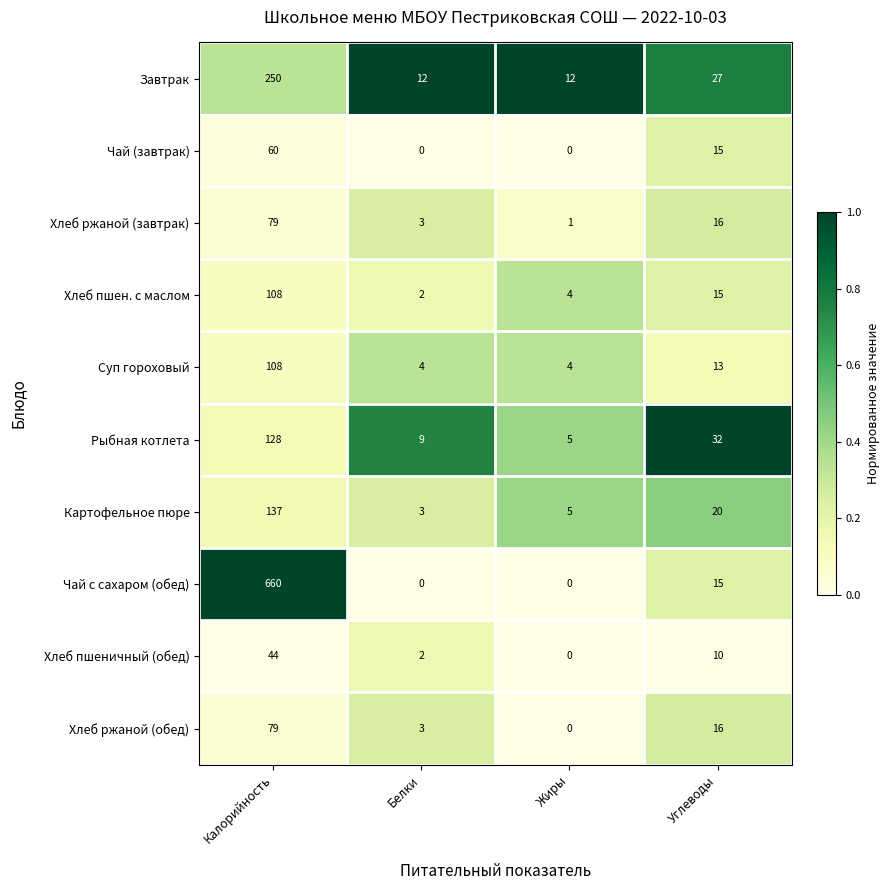

Rank the categories by Хлеб пшен. с маслом value from lowest to highest.

Белки, Жиры, Углеводы, Калорийность